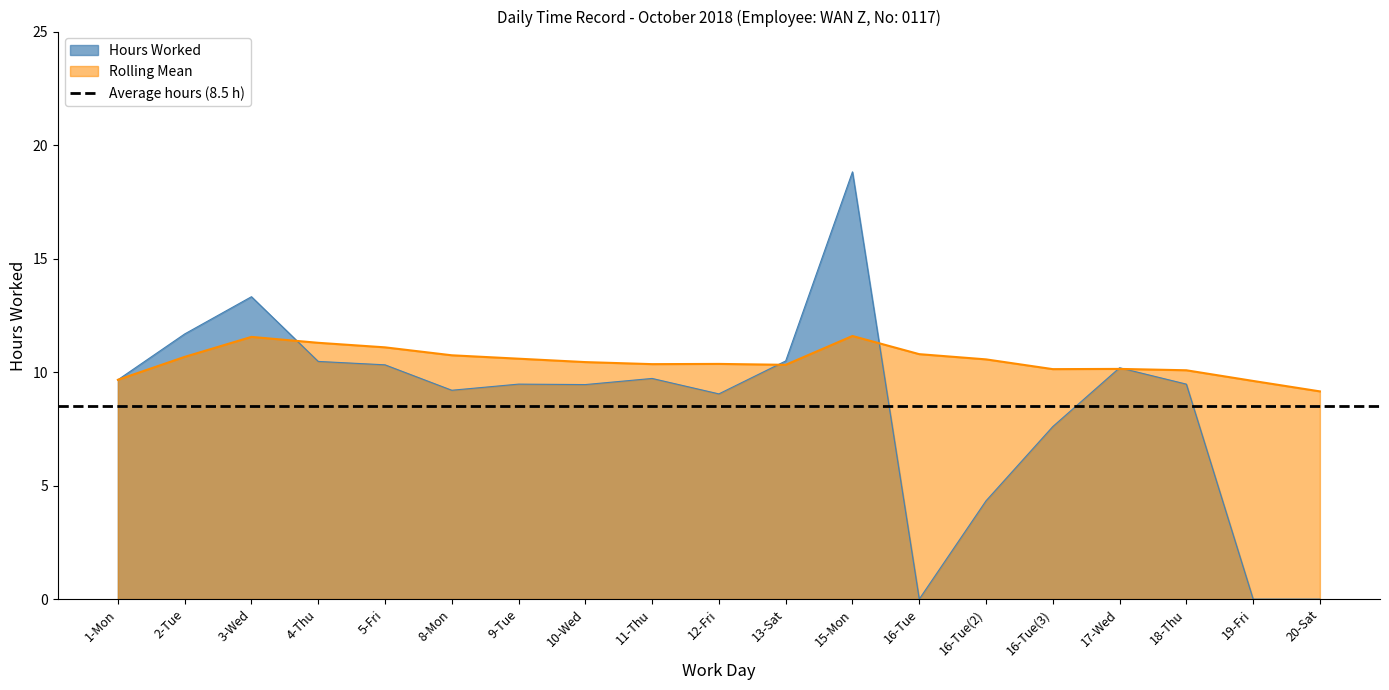

At which category does Hours Worked reach its first local valley?

8-Mon